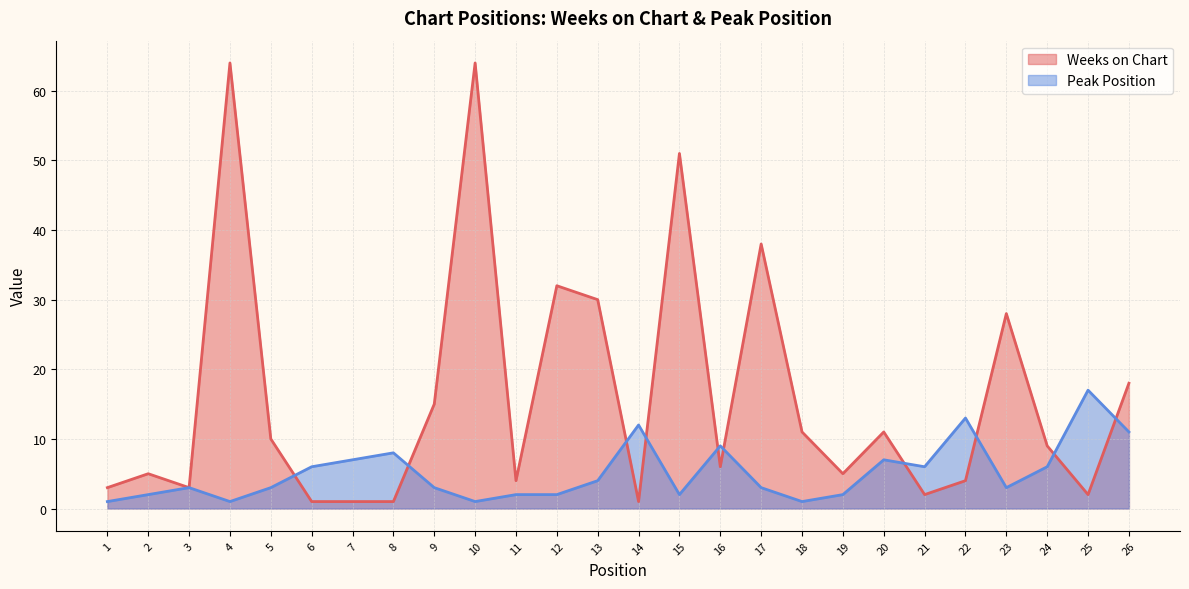

True or false: Weeks on Chart has a value of 5 at 19.

True